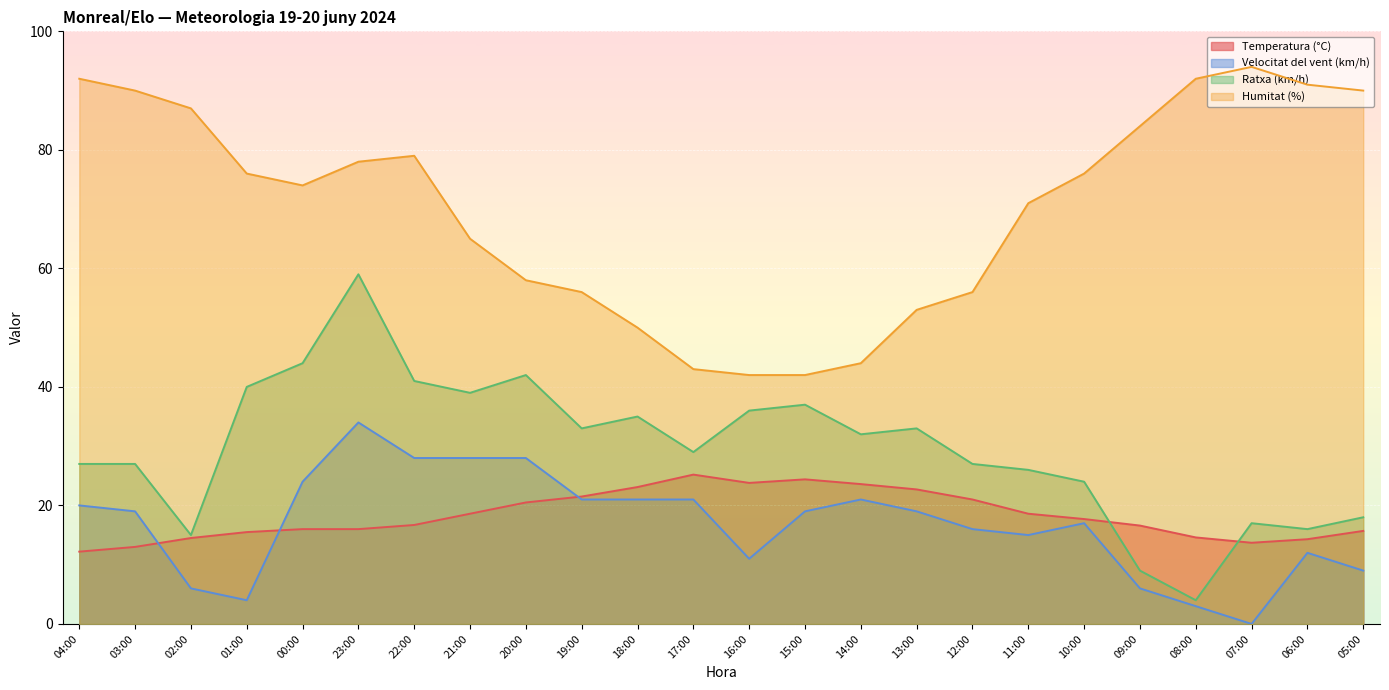

Reading left to right, transcribe all the data shown in this chart.

Temperatura (°C): 04:00=12.2	03:00=13.0	02:00=14.5	01:00=15.5	00:00=16.0	23:00=16.0	22:00=16.7	21:00=18.6	20:00=20.5	19:00=21.5	18:00=23.1	17:00=25.2	16:00=23.8	15:00=24.4	14:00=23.6	13:00=22.7	12:00=21.0	11:00=18.6	10:00=17.7	09:00=16.6	08:00=14.6	07:00=13.7	06:00=14.3	05:00=15.7
Velocitat del vent (km/h): 04:00=20.0	03:00=19.0	02:00=6.0	01:00=4.0	00:00=24.0	23:00=34.0	22:00=28.0	21:00=28.0	20:00=28.0	19:00=21.0	18:00=21.0	17:00=21.0	16:00=11.0	15:00=19.0	14:00=21.0	13:00=19.0	12:00=16.0	11:00=15.0	10:00=17.0	09:00=6.0	08:00=3.0	07:00=0.0	06:00=12.0	05:00=9.0
Ratxa (km/h): 04:00=27.0	03:00=27.0	02:00=15.0	01:00=40.0	00:00=44.0	23:00=59.0	22:00=41.0	21:00=39.0	20:00=42.0	19:00=33.0	18:00=35.0	17:00=29.0	16:00=36.0	15:00=37.0	14:00=32.0	13:00=33.0	12:00=27.0	11:00=26.0	10:00=24.0	09:00=9.0	08:00=4.0	07:00=17.0	06:00=16.0	05:00=18.0
Humitat (%): 04:00=92.0	03:00=90.0	02:00=87.0	01:00=76.0	00:00=74.0	23:00=78.0	22:00=79.0	21:00=65.0	20:00=58.0	19:00=56.0	18:00=50.0	17:00=43.0	16:00=42.0	15:00=42.0	14:00=44.0	13:00=53.0	12:00=56.0	11:00=71.0	10:00=76.0	09:00=84.0	08:00=92.0	07:00=94.0	06:00=91.0	05:00=90.0